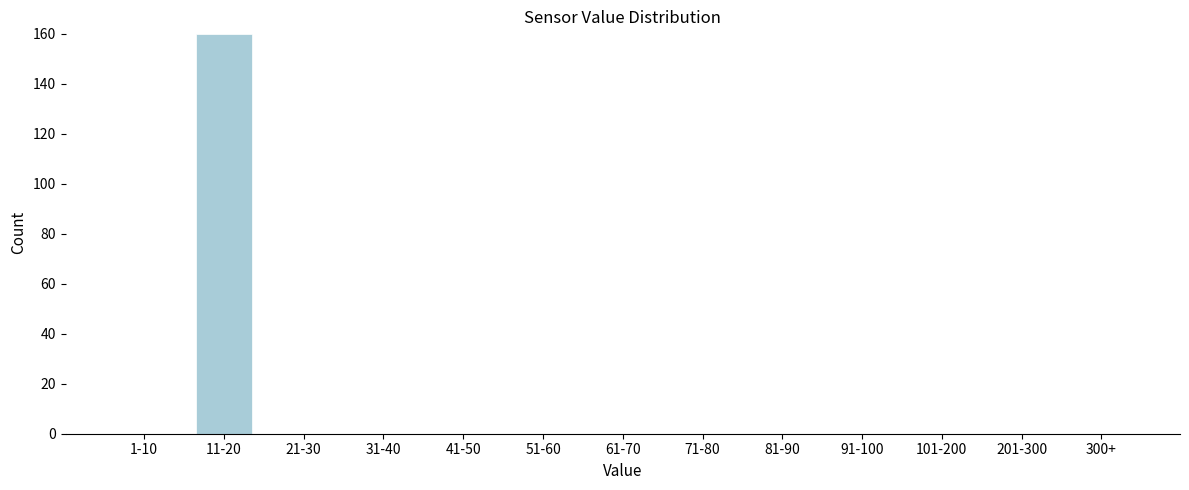

Reading left to right, what are all the values shown in this chart?

1-10=0	11-20=160	21-30=0	31-40=0	41-50=0	51-60=0	61-70=0	71-80=0	81-90=0	91-100=0	101-200=0	201-300=0	300+=0